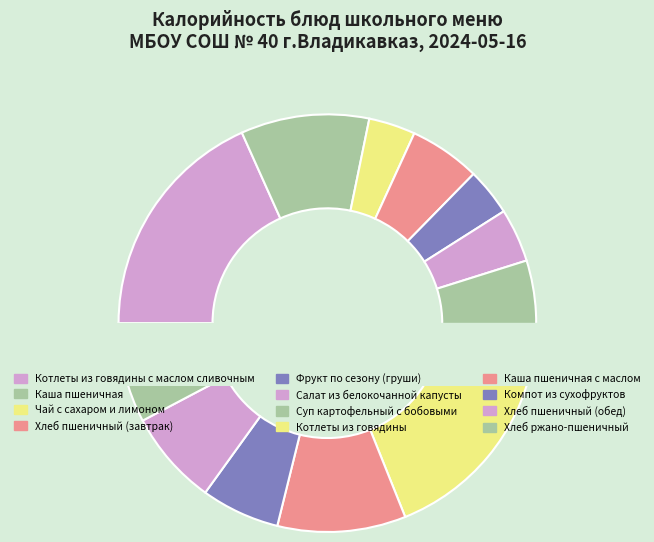

Does any single category account for the majority?

No